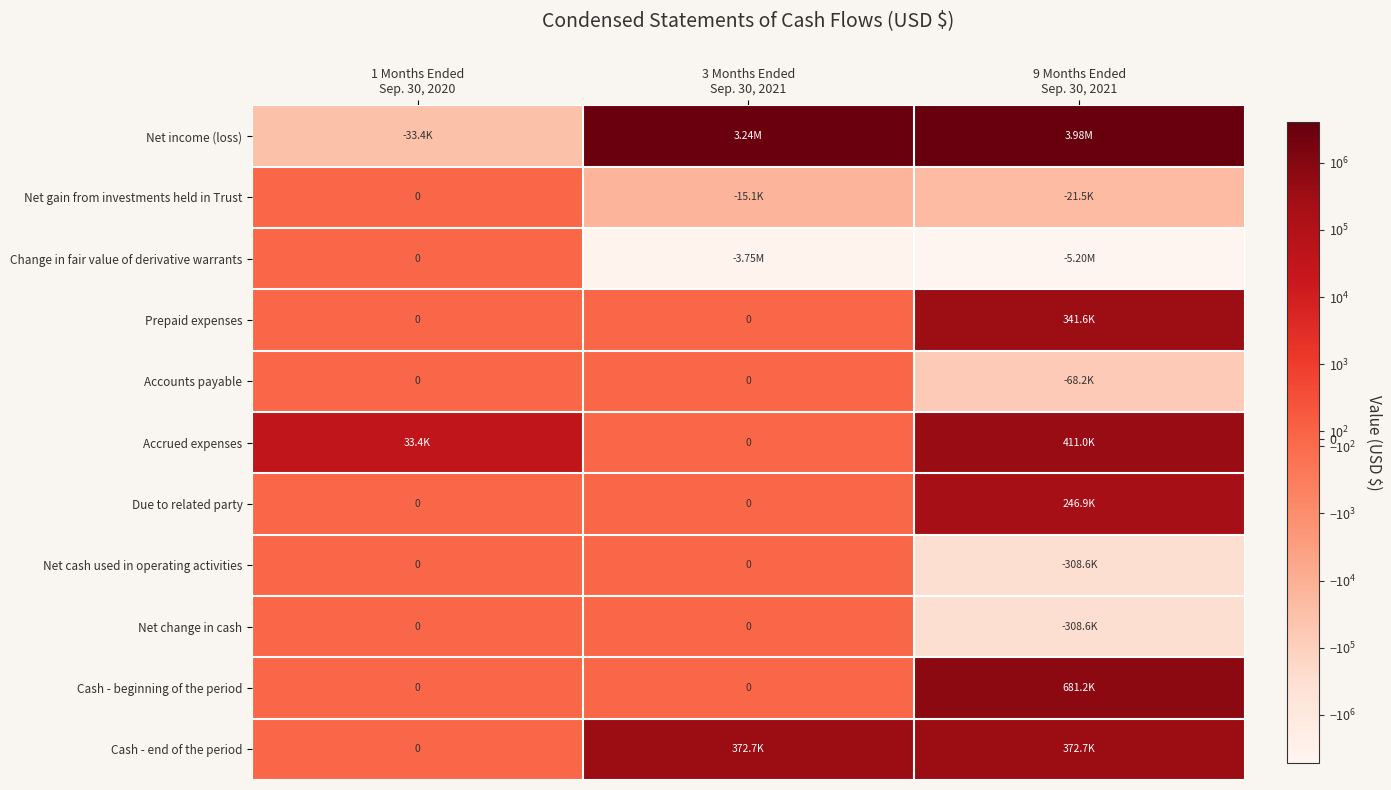

Between 1 Months Ended
Sep. 30, 2020 and 3 Months Ended
Sep. 30, 2021, which is larger?

3 Months Ended
Sep. 30, 2021